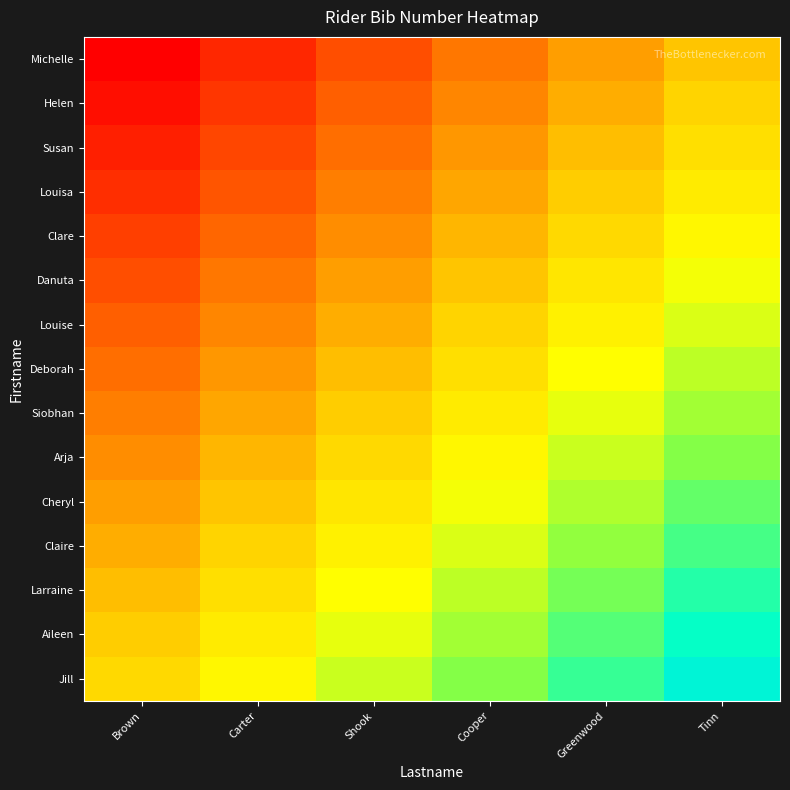

Reading right to left, transcribe all the data shown in this chart.

Michelle: Tinn=41666.7	Greenwood=33333.3	Cooper=25000.0	Shook=16666.7	Carter=8333.3	Brown=0.0
Helen: Tinn=45000.0	Greenwood=36666.7	Cooper=28333.3	Shook=20000.0	Carter=11666.7	Brown=3333.3
Susan: Tinn=48333.3	Greenwood=40000.0	Cooper=31666.7	Shook=23333.3	Carter=15000.0	Brown=6666.7
Louisa: Tinn=51666.7	Greenwood=43333.3	Cooper=35000.0	Shook=26666.7	Carter=18333.3	Brown=10000.0
Clare: Tinn=55000.0	Greenwood=46666.7	Cooper=38333.3	Shook=30000.0	Carter=21666.7	Brown=13333.3
Danuta: Tinn=58333.3	Greenwood=50000.0	Cooper=41666.7	Shook=33333.3	Carter=25000.0	Brown=16666.7
Louise: Tinn=61666.7	Greenwood=53333.3	Cooper=45000.0	Shook=36666.7	Carter=28333.3	Brown=20000.0
Deborah: Tinn=65000.0	Greenwood=56666.7	Cooper=48333.3	Shook=40000.0	Carter=31666.7	Brown=23333.3
Siobhan: Tinn=68333.3	Greenwood=60000.0	Cooper=51666.7	Shook=43333.3	Carter=35000.0	Brown=26666.7
Arja: Tinn=71666.7	Greenwood=63333.3	Cooper=55000.0	Shook=46666.7	Carter=38333.3	Brown=30000.0
Cheryl: Tinn=75000.0	Greenwood=66666.7	Cooper=58333.3	Shook=50000.0	Carter=41666.7	Brown=33333.3
Claire: Tinn=78333.3	Greenwood=70000.0	Cooper=61666.7	Shook=53333.3	Carter=45000.0	Brown=36666.7
Larraine: Tinn=81666.7	Greenwood=73333.3	Cooper=65000.0	Shook=56666.7	Carter=48333.3	Brown=40000.0
Aileen: Tinn=85000.0	Greenwood=76666.7	Cooper=68333.3	Shook=60000.0	Carter=51666.7	Brown=43333.3
Jill: Tinn=88333.3	Greenwood=80000.0	Cooper=71666.7	Shook=63333.3	Carter=55000.0	Brown=46666.7